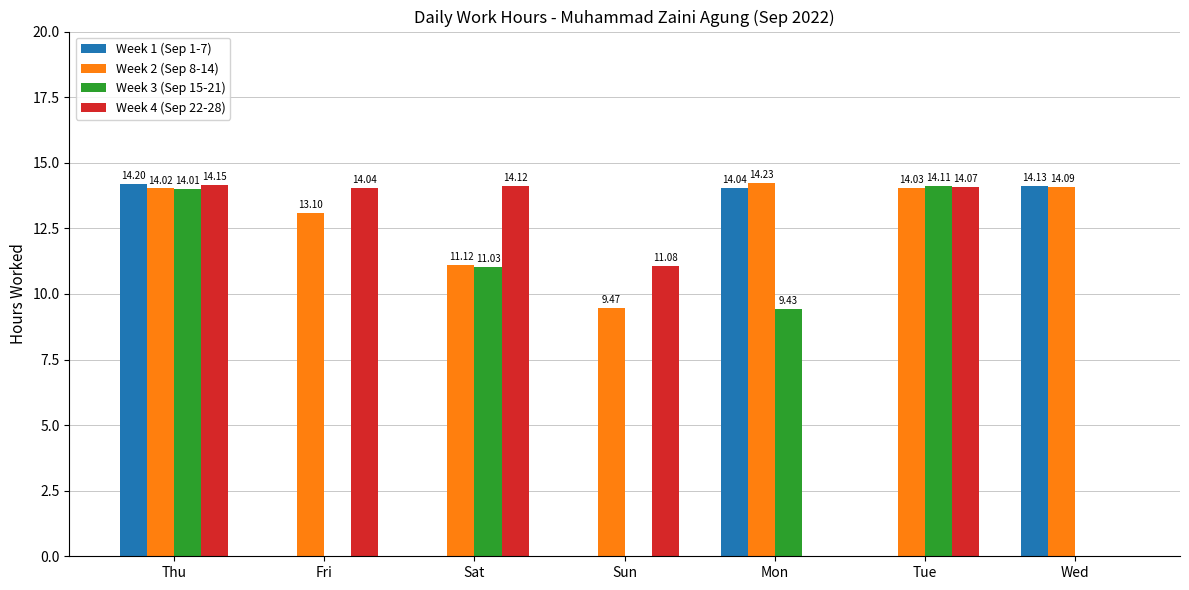

Reading left to right, list all the values displayed in this chart.

Week 1 (Sep 1-7): 14.2	0.0	0.0	0.0	14.0	0.0	14.1
Week 2 (Sep 8-14): 14.0	13.1	11.1	9.5	14.2	14.0	14.1
Week 3 (Sep 15-21): 14.0	0.0	11.0	0.0	9.4	14.1	0.0
Week 4 (Sep 22-28): 14.2	14.0	14.1	11.1	0.0	14.1	0.0